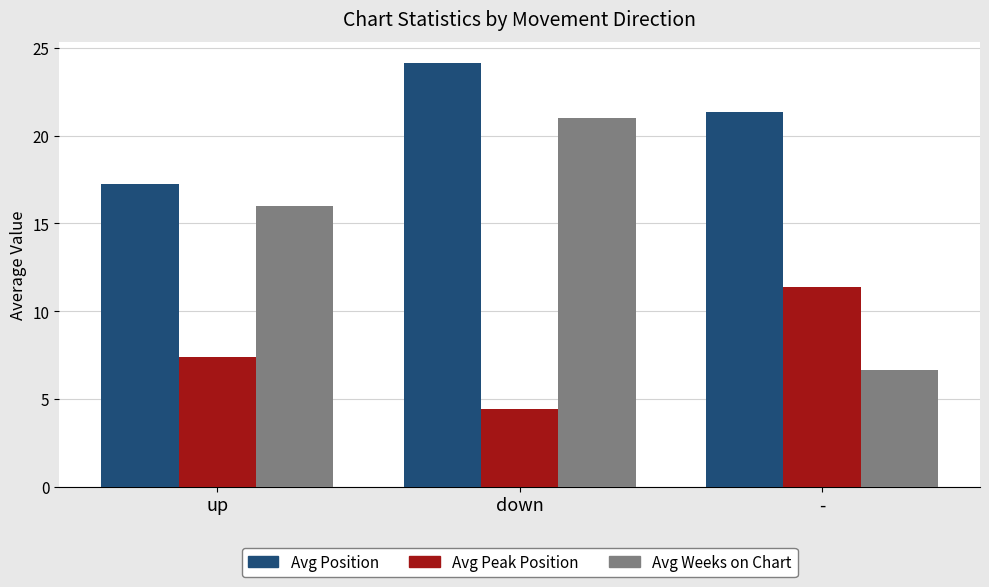

Rank the series by their maximum value, from highest to lowest.

Avg Position, Avg Weeks on Chart, Avg Peak Position